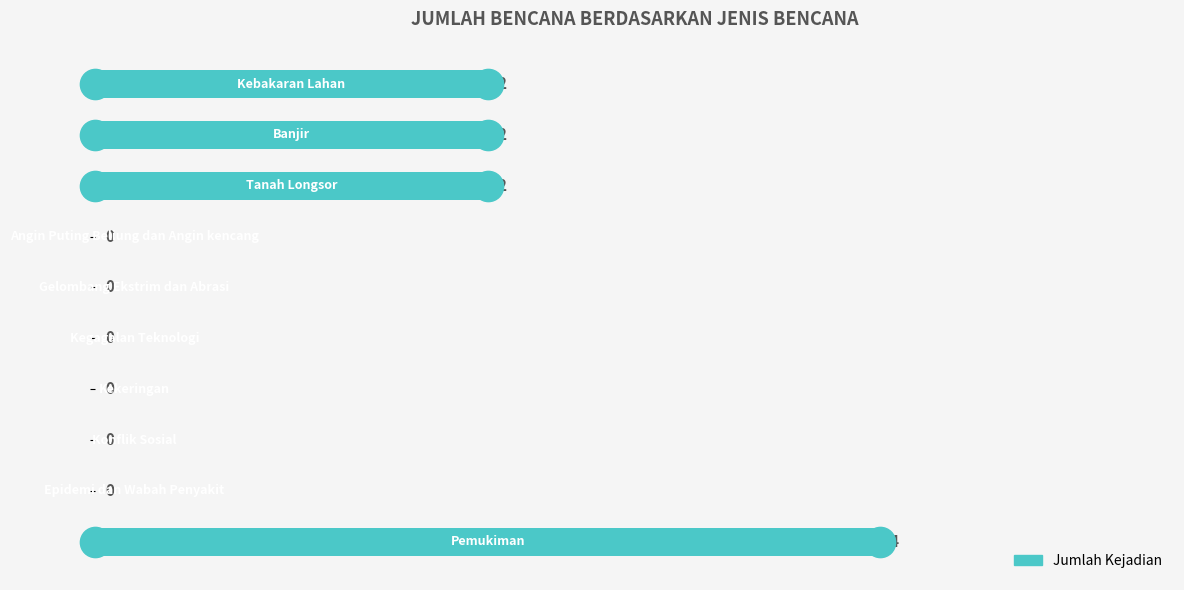

What is the greatest value displayed?

4